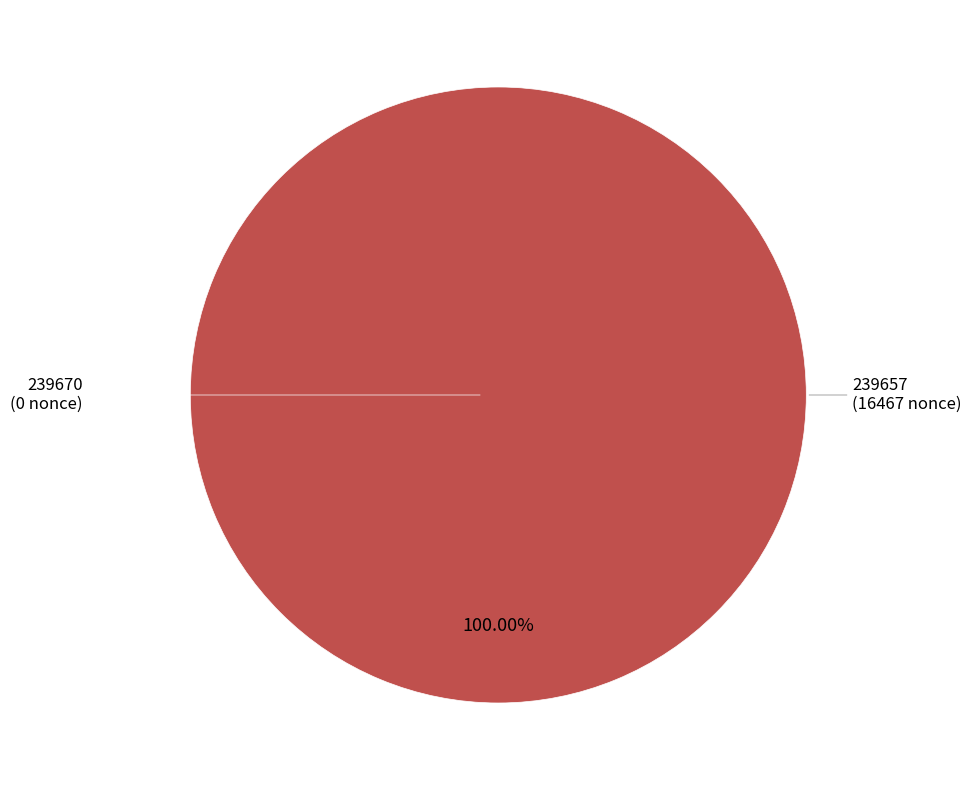

Count the number of slices in the pie.

2